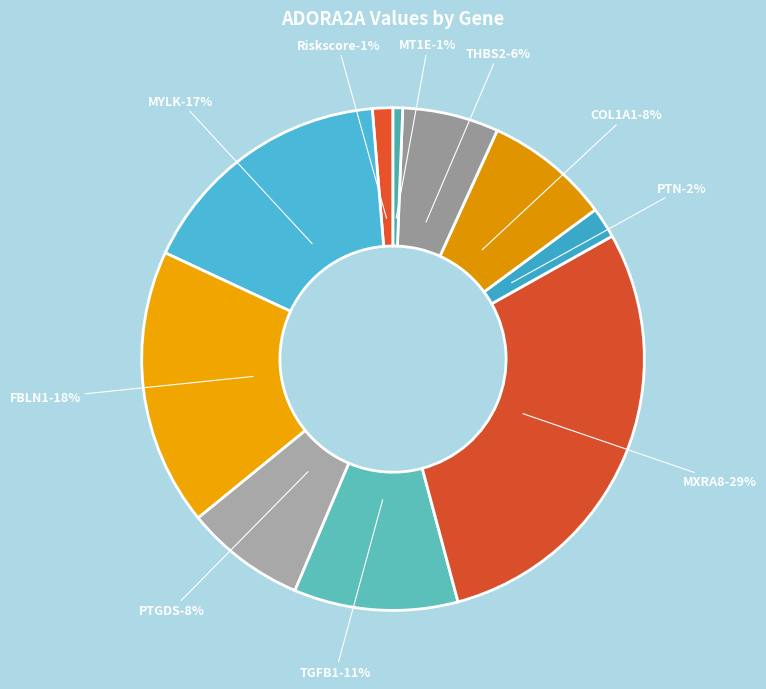

Combined, what portion of the pie is MT1E and THBS2?

6.8%